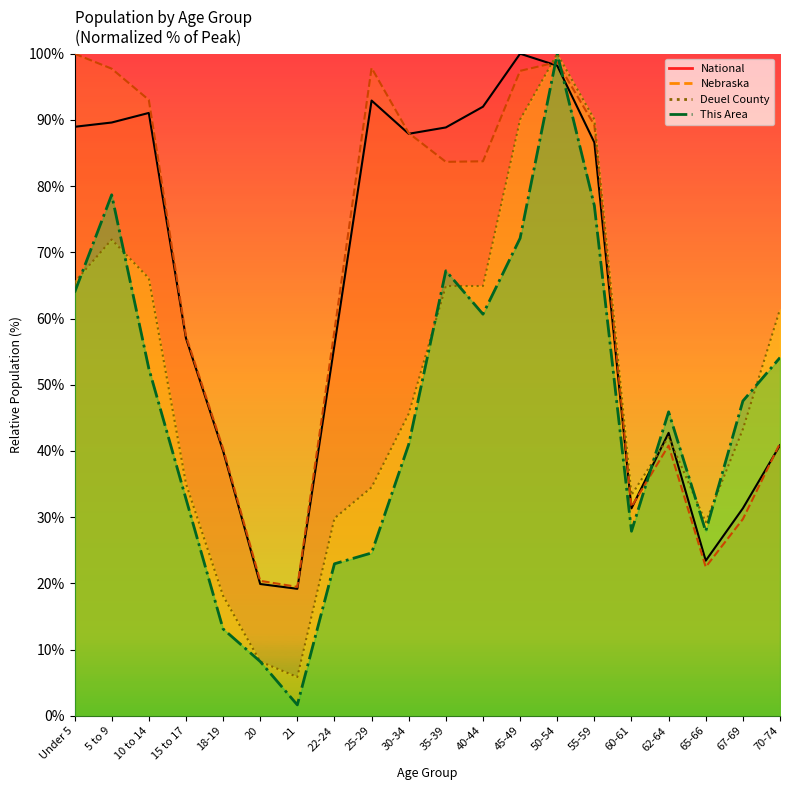

At how many categories does at least one series exceed 47?

14